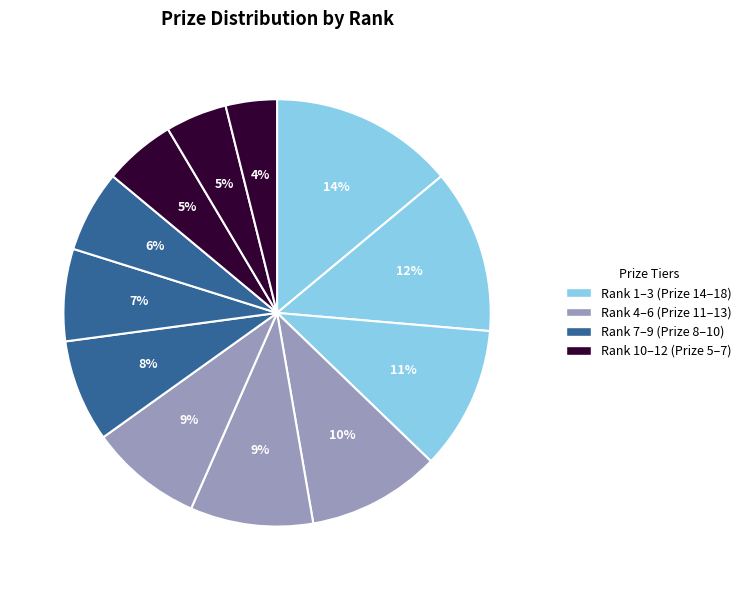

To the nearest percent, what is the difference between the largest and smallest slice percentages?

10%